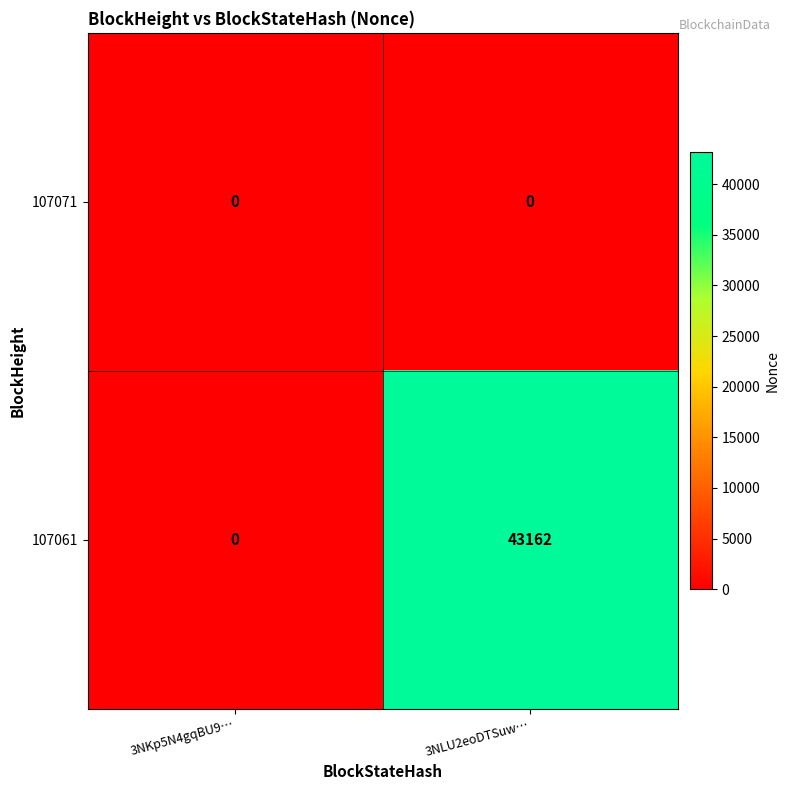

What is the total value across all series at 3NLU2eoDTSuw…?

43162